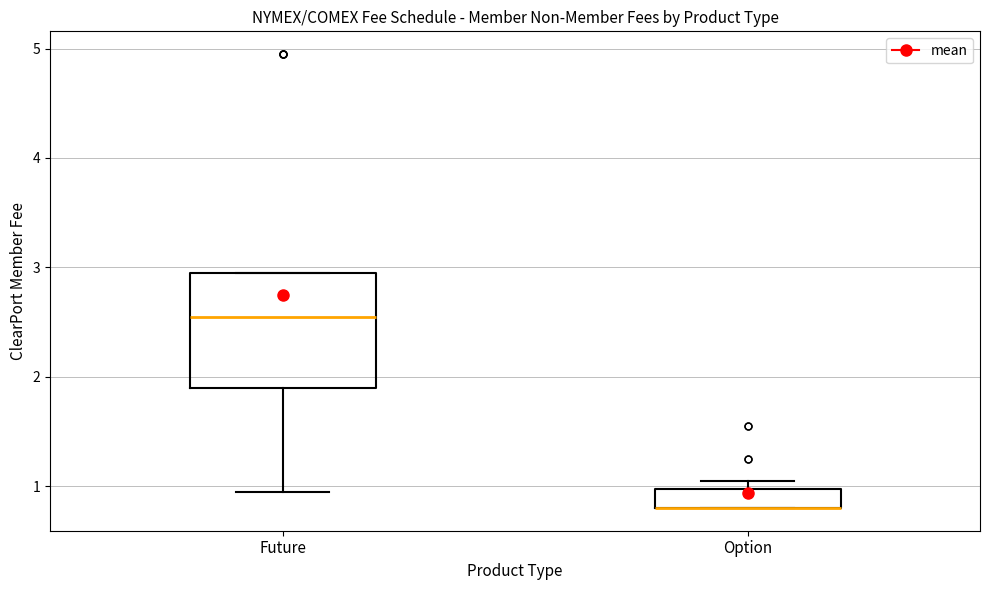

Reading left to right, read every box against the y-axis: the position of its median line, the range the box covers, and the ends of its whiskers. The values are not printed on the chart, so give them approximately, as read against the axis.

Future: median 2.6, box 1.9 to 3.0, whiskers 1.0 to 3.0
Option: median 0.8 (drawn on the box's lower edge), box 0.8 to 1.0, whiskers 0.8 to 1.1